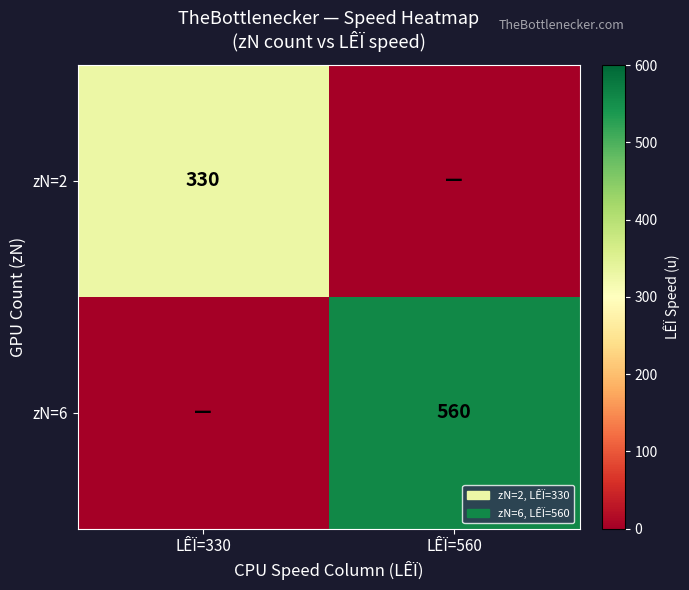

True or false: zN=2 has a value of 147 at LÊÏ=330.

False